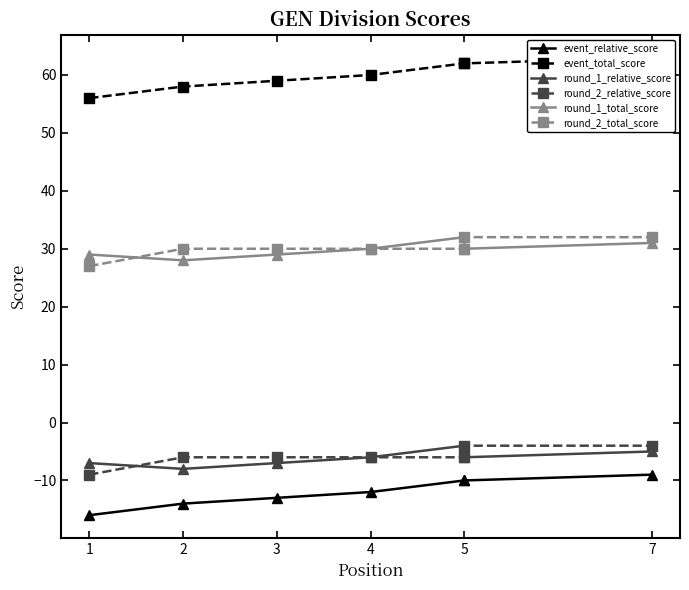

The value of round_1_total_score at 5 is 53. True or false?

False